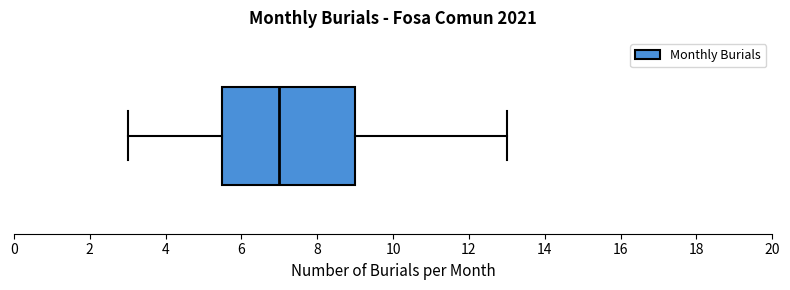

Where does the left whisker of the box end on the x-axis? The values are not printed on the chart, so give them approximately, as read against the axis.

3.0